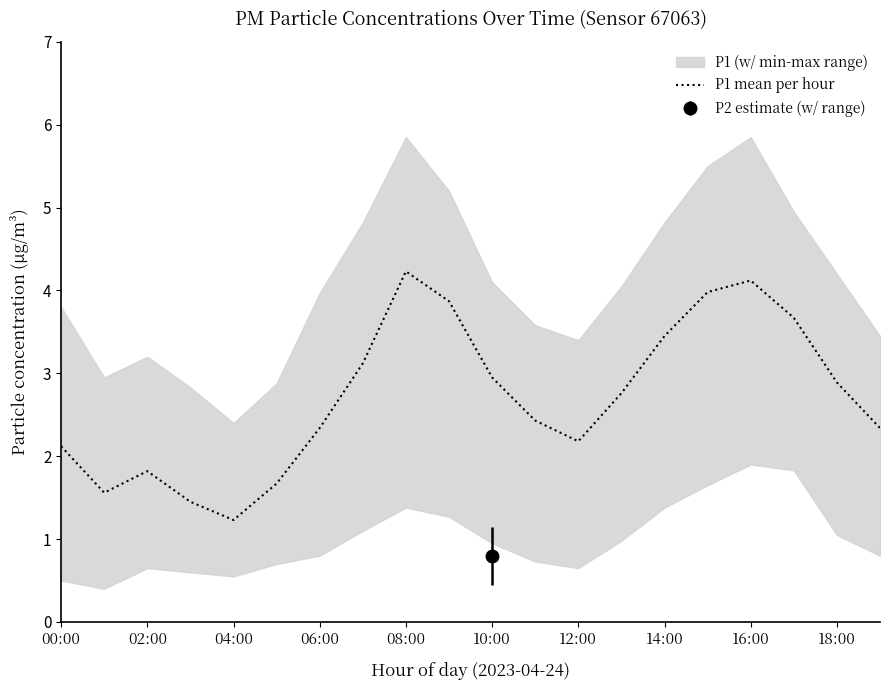

True or false: P1 mean per hour has a value of 6.6 at 16:00.

False